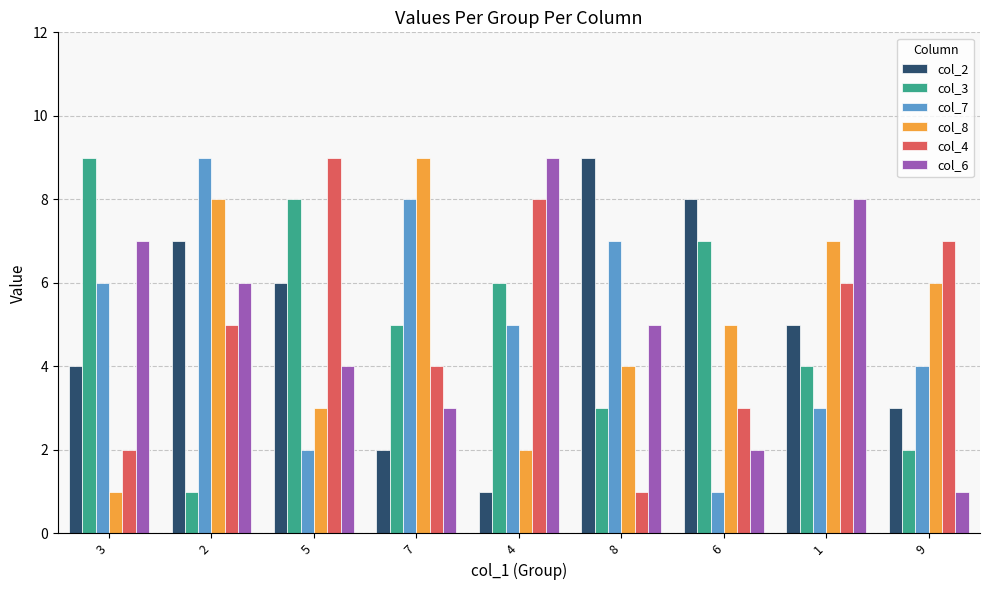

How many categories are shown in the chart?

9